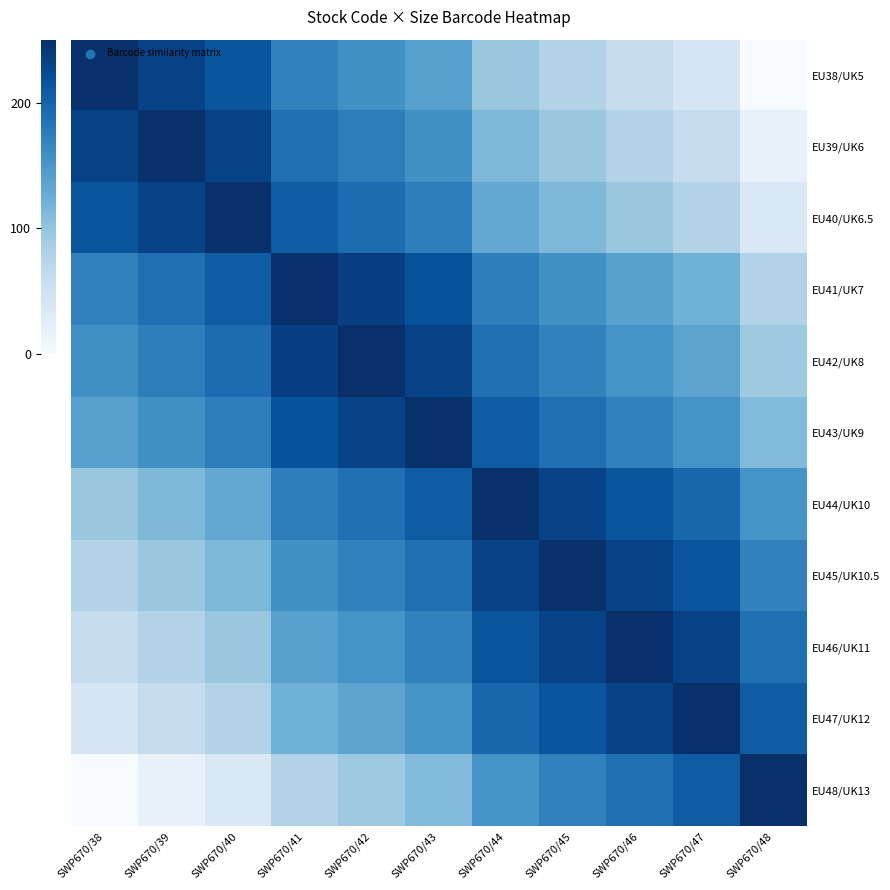

Reading left to right, extract all data points from this chart.

EU38/UK5: SWP670/38=250.0	SWP670/39=232.3	SWP670/40=214.6	SWP670/41=171.7	SWP670/42=156.6	SWP670/43=138.9	SWP670/44=96.0	SWP670/45=78.3	SWP670/46=60.6	SWP670/47=42.9	SWP670/48=0.0
EU39/UK6: SWP670/38=232.3	SWP670/39=250.0	SWP670/40=232.3	SWP670/41=189.4	SWP670/42=174.2	SWP670/43=156.6	SWP670/44=113.6	SWP670/45=96.0	SWP670/46=78.3	SWP670/47=60.6	SWP670/48=17.7
EU40/UK6.5: SWP670/38=214.6	SWP670/39=232.3	SWP670/40=250.0	SWP670/41=207.1	SWP670/42=191.9	SWP670/43=174.2	SWP670/44=131.3	SWP670/45=113.6	SWP670/46=96.0	SWP670/47=78.3	SWP670/48=35.4
EU41/UK7: SWP670/38=171.7	SWP670/39=189.4	SWP670/40=207.1	SWP670/41=250.0	SWP670/42=234.8	SWP670/43=217.2	SWP670/44=174.2	SWP670/45=156.6	SWP670/46=138.9	SWP670/47=121.2	SWP670/48=78.3
EU42/UK8: SWP670/38=156.6	SWP670/39=174.2	SWP670/40=191.9	SWP670/41=234.8	SWP670/42=250.0	SWP670/43=232.3	SWP670/44=189.4	SWP670/45=171.7	SWP670/46=154.0	SWP670/47=136.4	SWP670/48=93.4
EU43/UK9: SWP670/38=138.9	SWP670/39=156.6	SWP670/40=174.2	SWP670/41=217.2	SWP670/42=232.3	SWP670/43=250.0	SWP670/44=207.1	SWP670/45=189.4	SWP670/46=171.7	SWP670/47=154.0	SWP670/48=111.1
EU44/UK10: SWP670/38=96.0	SWP670/39=113.6	SWP670/40=131.3	SWP670/41=174.2	SWP670/42=189.4	SWP670/43=207.1	SWP670/44=250.0	SWP670/45=232.3	SWP670/46=214.6	SWP670/47=197.0	SWP670/48=154.0
EU45/UK10.5: SWP670/38=78.3	SWP670/39=96.0	SWP670/40=113.6	SWP670/41=156.6	SWP670/42=171.7	SWP670/43=189.4	SWP670/44=232.3	SWP670/45=250.0	SWP670/46=232.3	SWP670/47=214.6	SWP670/48=171.7
EU46/UK11: SWP670/38=60.6	SWP670/39=78.3	SWP670/40=96.0	SWP670/41=138.9	SWP670/42=154.0	SWP670/43=171.7	SWP670/44=214.6	SWP670/45=232.3	SWP670/46=250.0	SWP670/47=232.3	SWP670/48=189.4
EU47/UK12: SWP670/38=42.9	SWP670/39=60.6	SWP670/40=78.3	SWP670/41=121.2	SWP670/42=136.4	SWP670/43=154.0	SWP670/44=197.0	SWP670/45=214.6	SWP670/46=232.3	SWP670/47=250.0	SWP670/48=207.1
EU48/UK13: SWP670/38=0.0	SWP670/39=17.7	SWP670/40=35.4	SWP670/41=78.3	SWP670/42=93.4	SWP670/43=111.1	SWP670/44=154.0	SWP670/45=171.7	SWP670/46=189.4	SWP670/47=207.1	SWP670/48=250.0